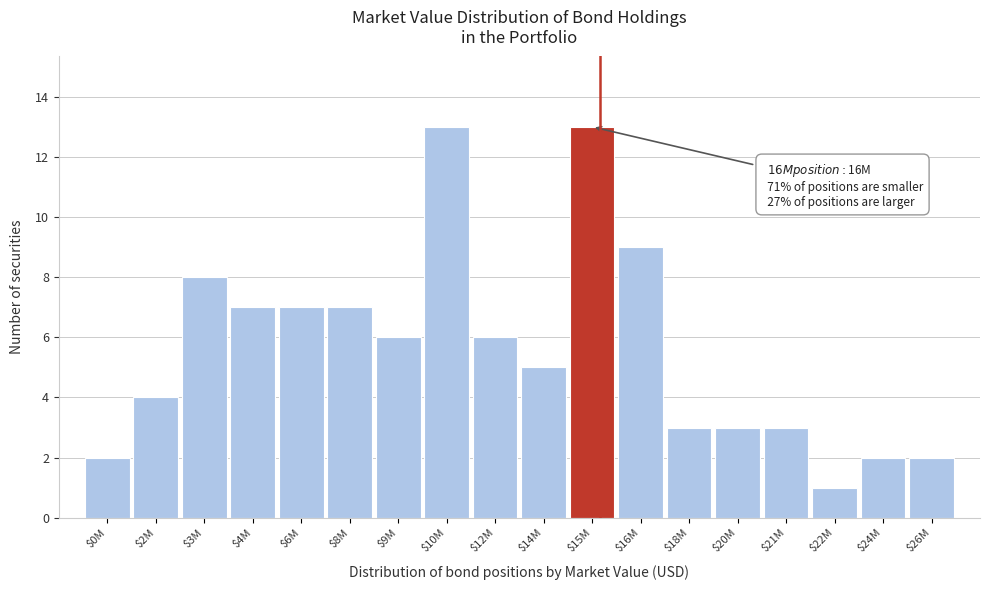

Reading right to left, transcribe all the data shown in this chart.

2	2	1	3	3	3	9	13	5	6	13	6	7	7	7	8	4	2